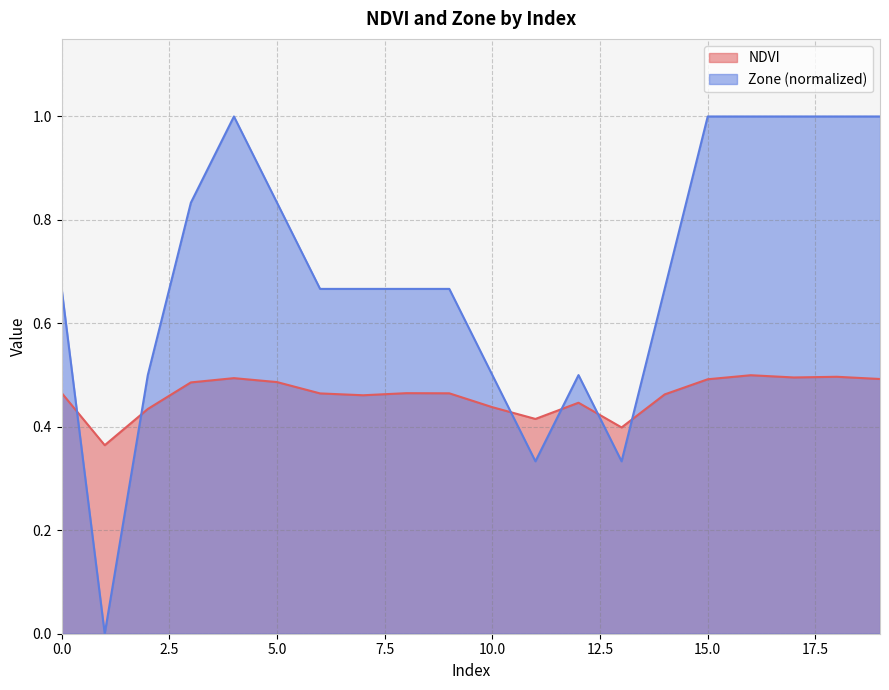

Does the chart have visible grid lines?

Yes